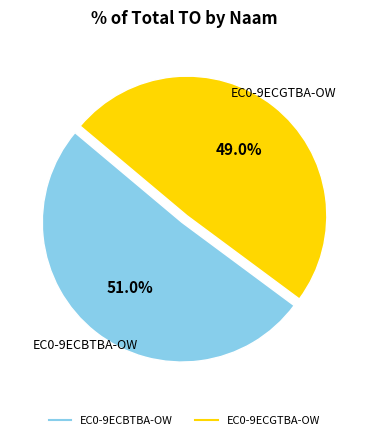

To the nearest percent, what percentage of the pie is EC0-9ECBTBA-OW?

51%